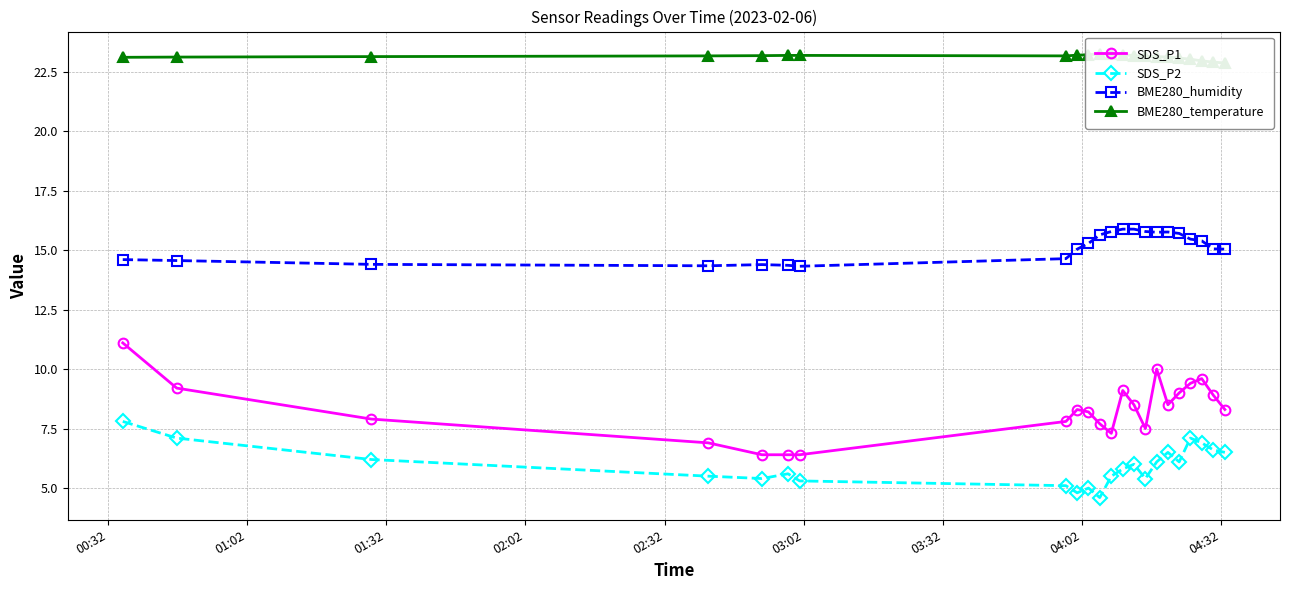

True or false: SDS_P2 and SDS_P1 intersect in this chart.

False